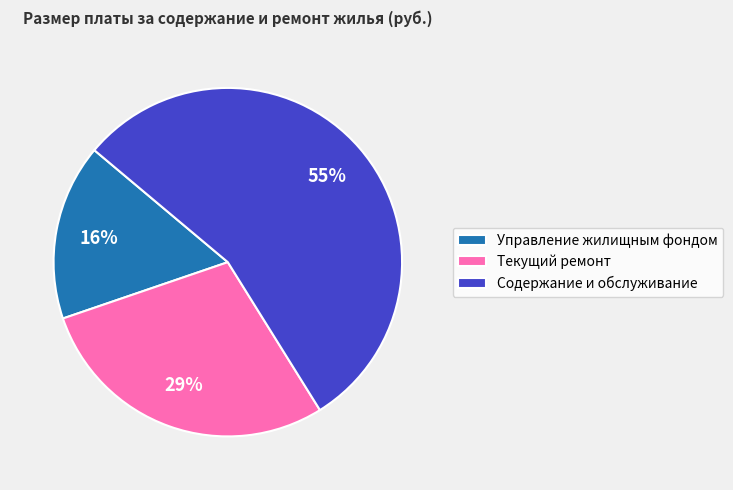

Do Текущий ремонт and Содержание и обслуживание together represent more than half of the pie?

Yes